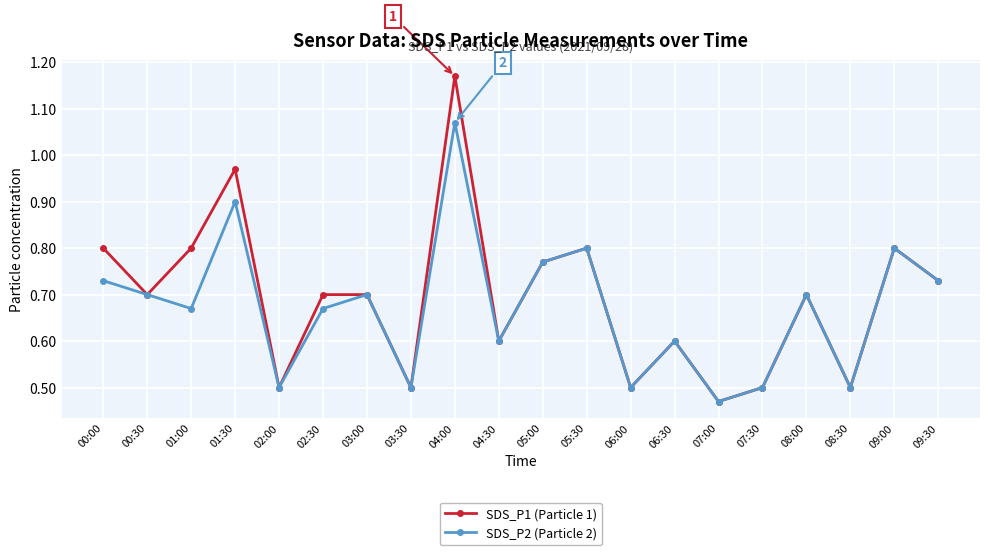

Is it true that SDS_P2 (Particle 2) equals 0.2 at 07:00?

False